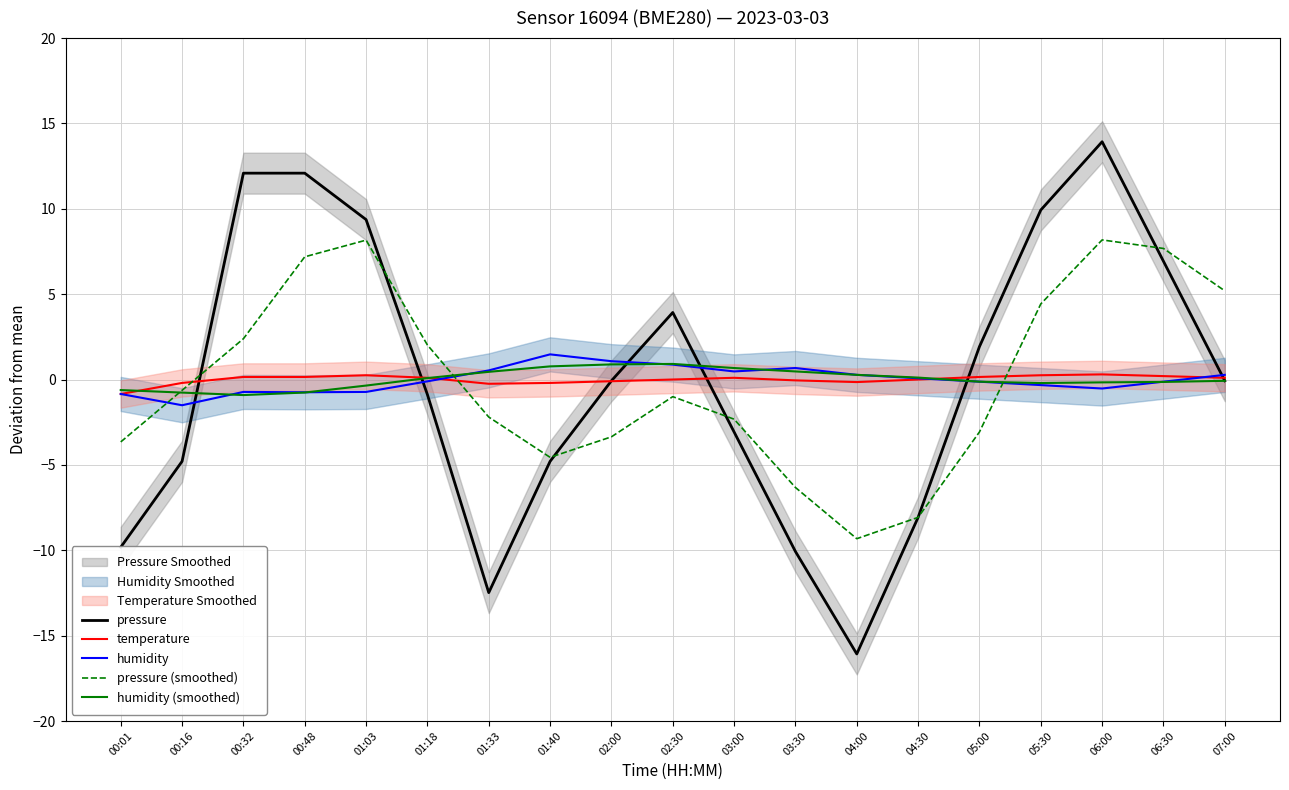

What is the spread (max minus min) of values at 06:00?

14.5